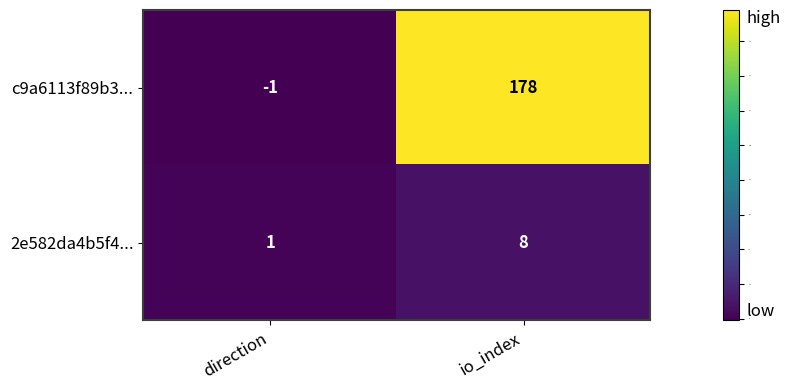

What is the sum of all c9a6113f89b3... values?

177